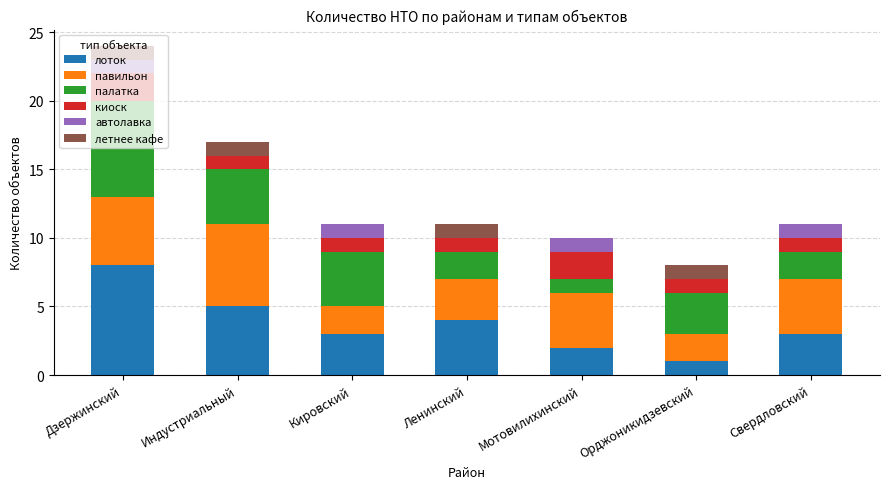

True or false: лоток has a value of 2 at Орджоникидзевский.

False